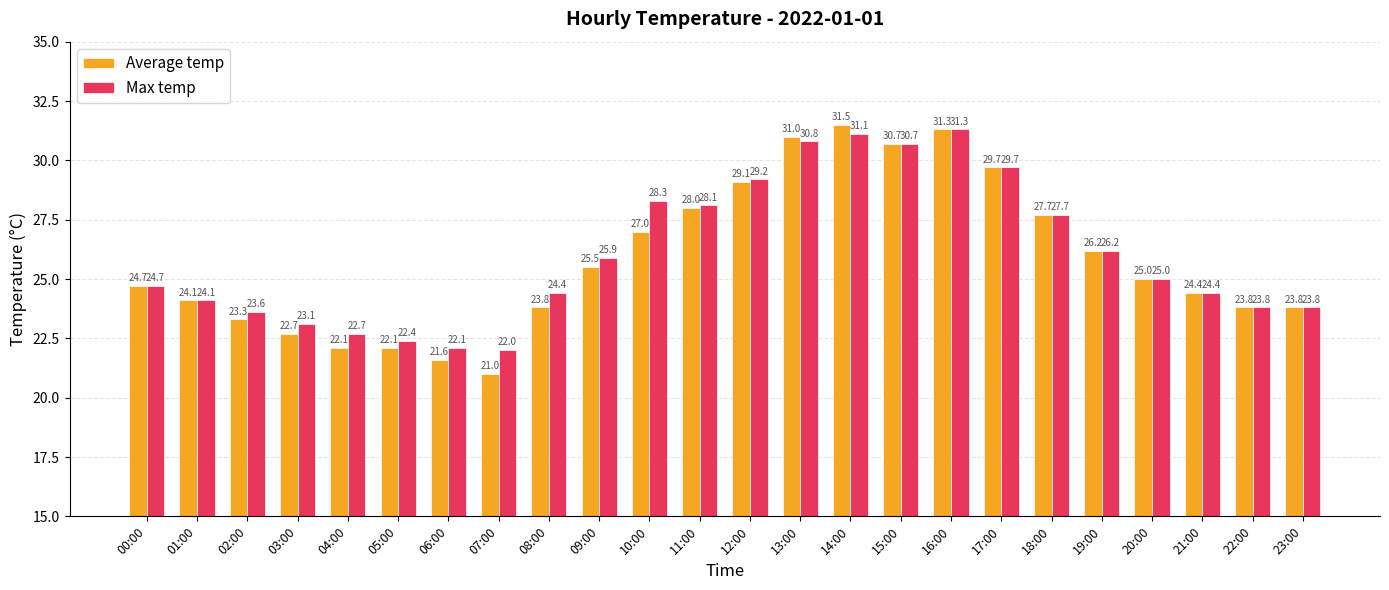

At which label does Max temp reach its minimum?

07:00